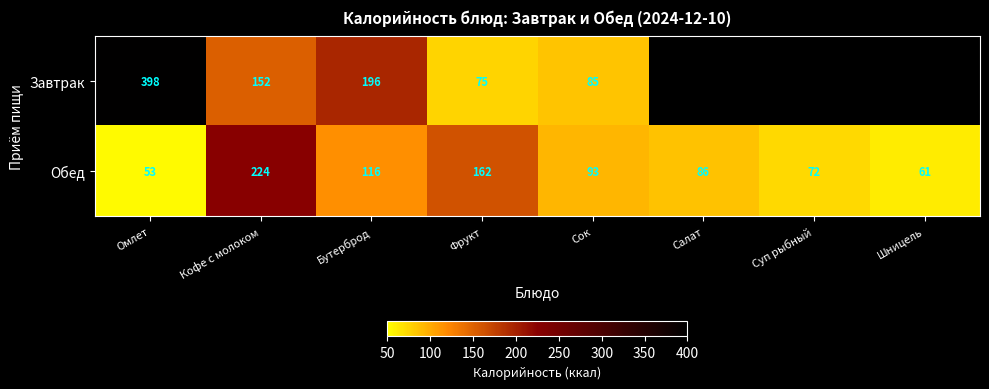

Rank the series at Сок from lowest to highest value.

Завтрак, Обед